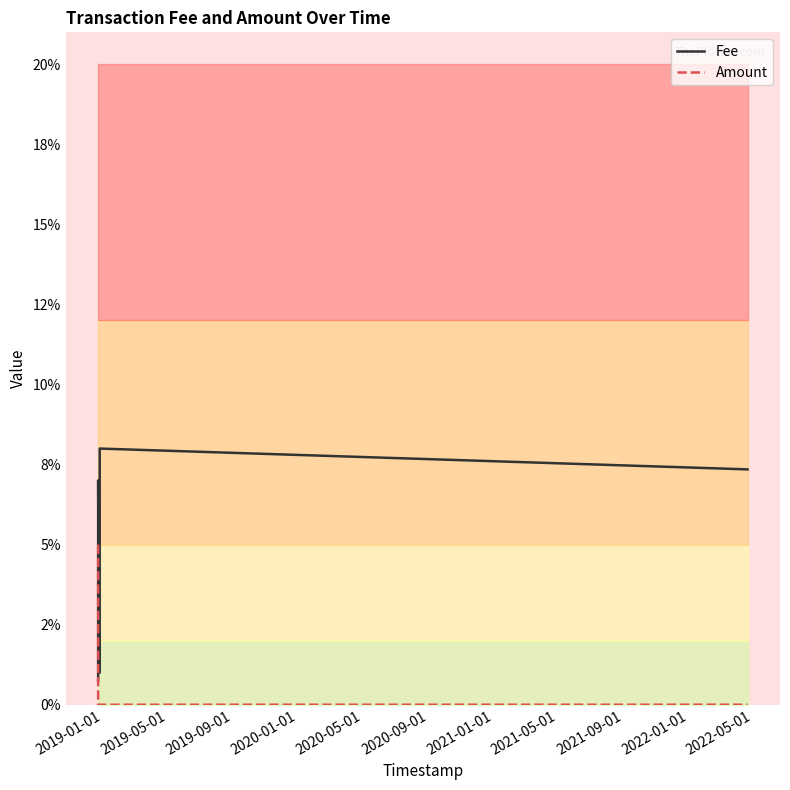

How many interior local peaks does the Fee series have?

1